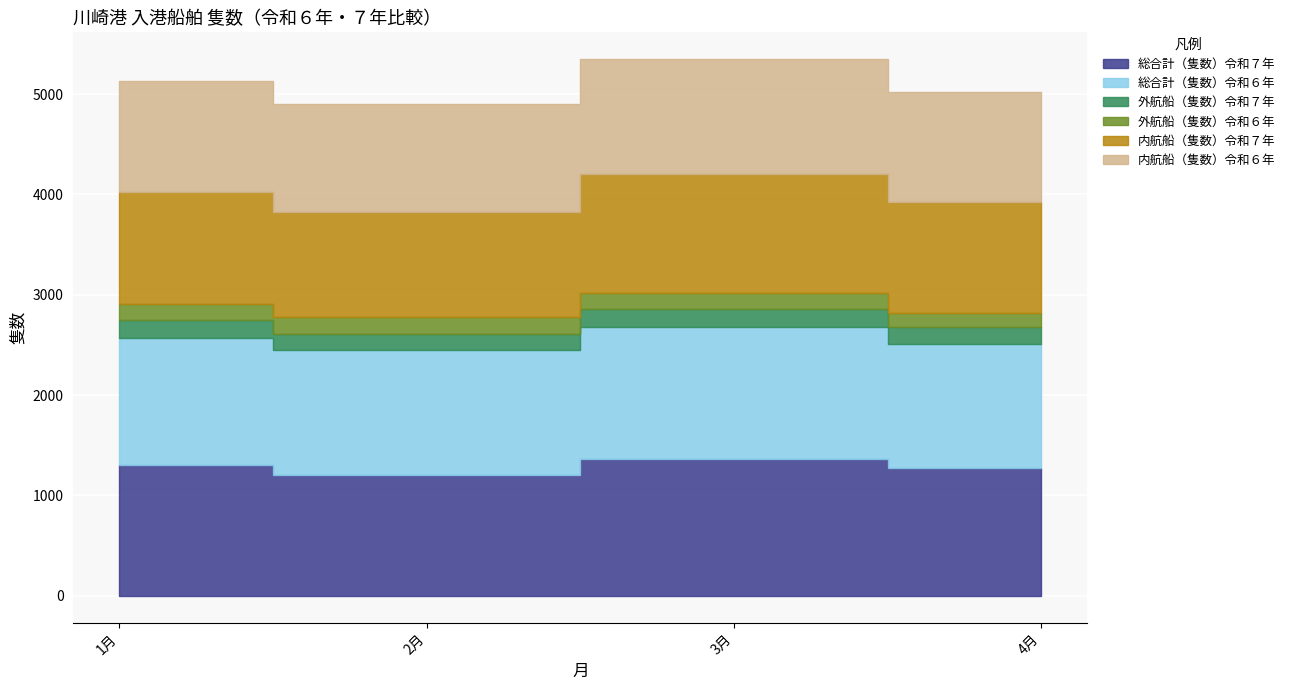

At which label does 内航船（隻数）令和７年 reach its peak?

3月